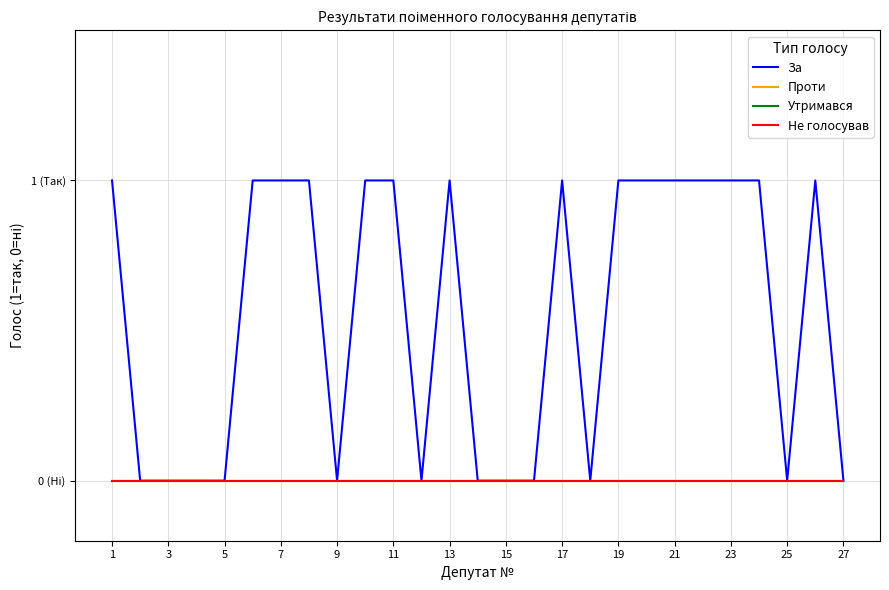

Which category has the highest value in the Утримався series?

1